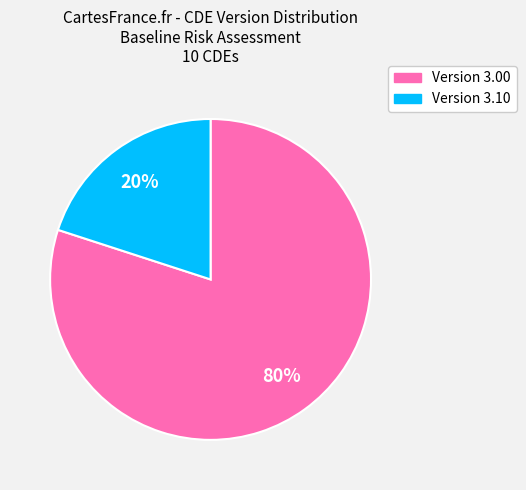

To the nearest percent, what is the average slice percentage?

50%